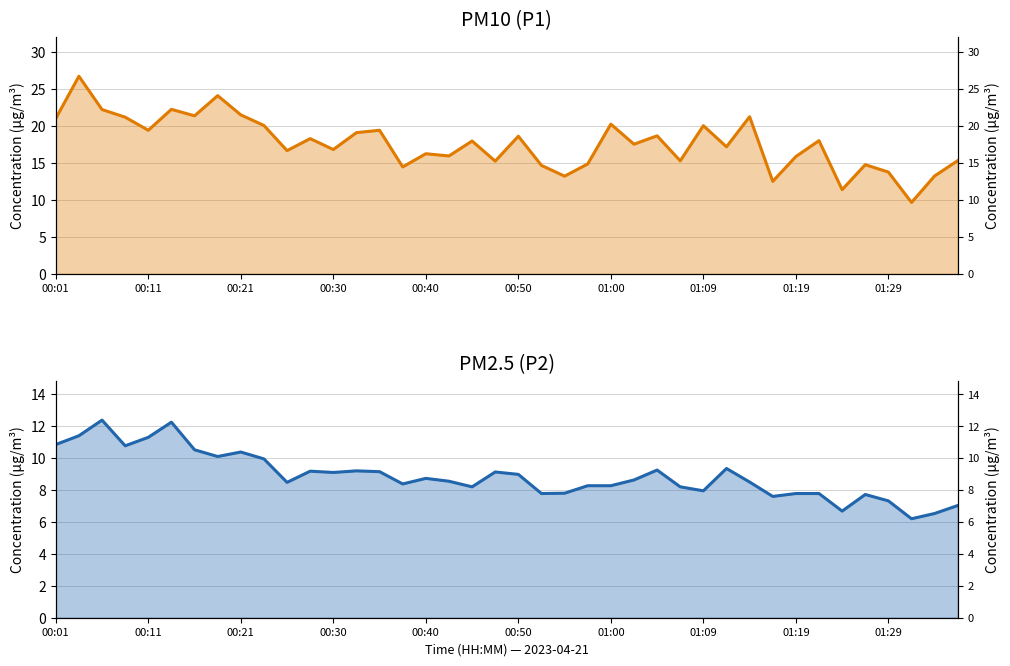

Which series has the largest total across all categories?

P1